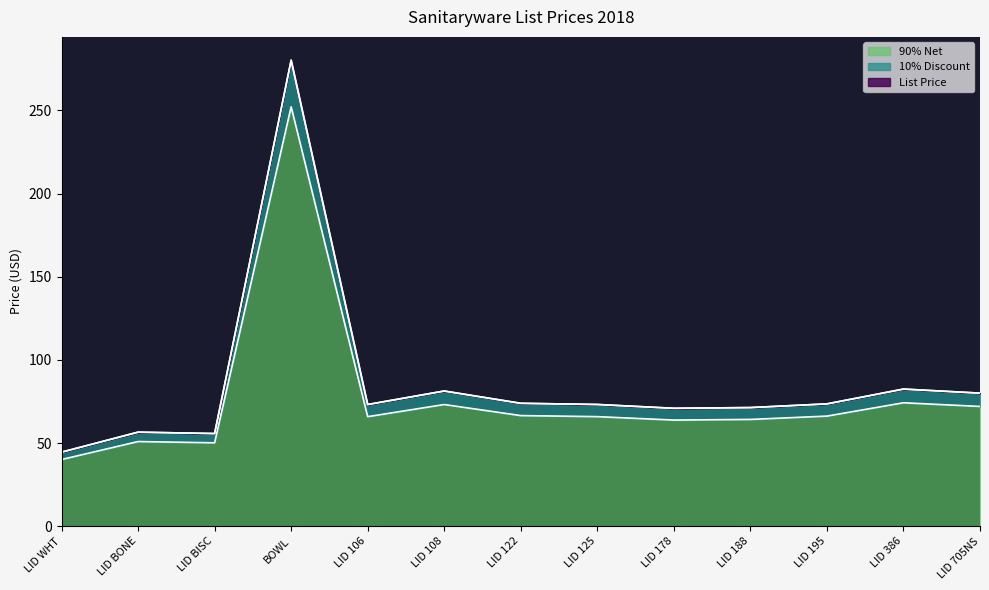

At which category is the sum across all series the highest?

BOWL